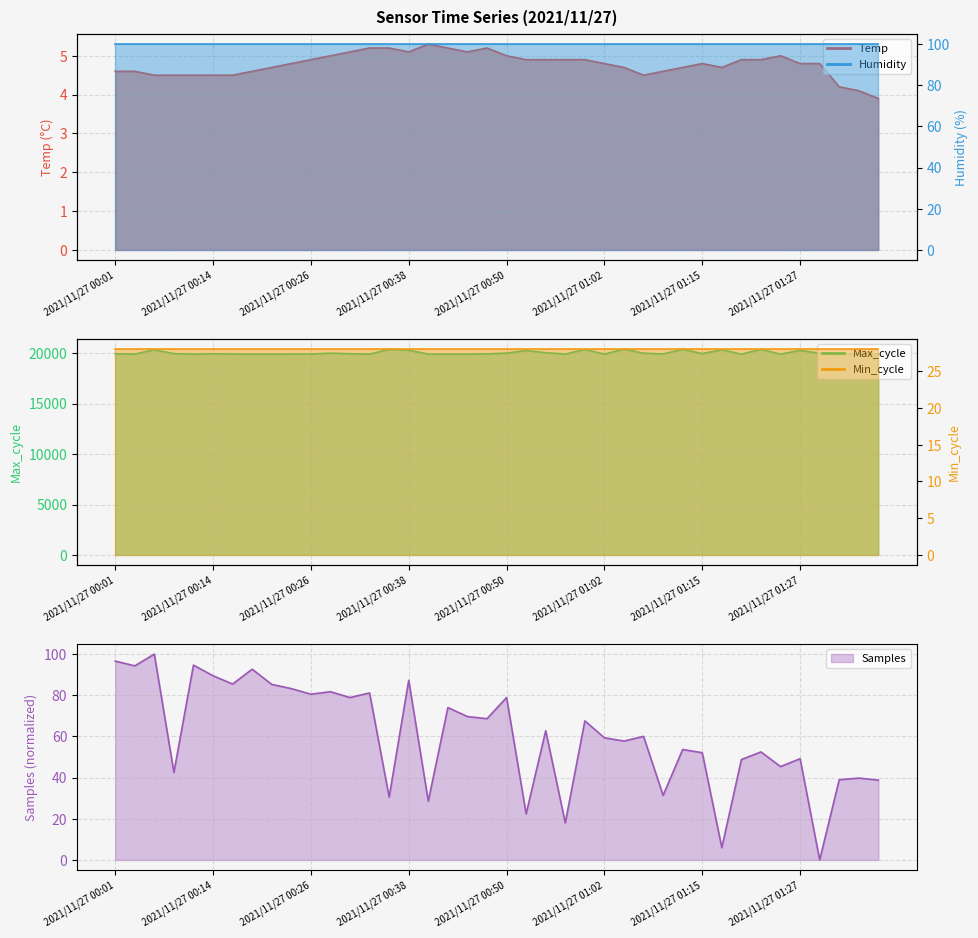

What is the difference between the maximum and minimum values in the Samples series?

100.0